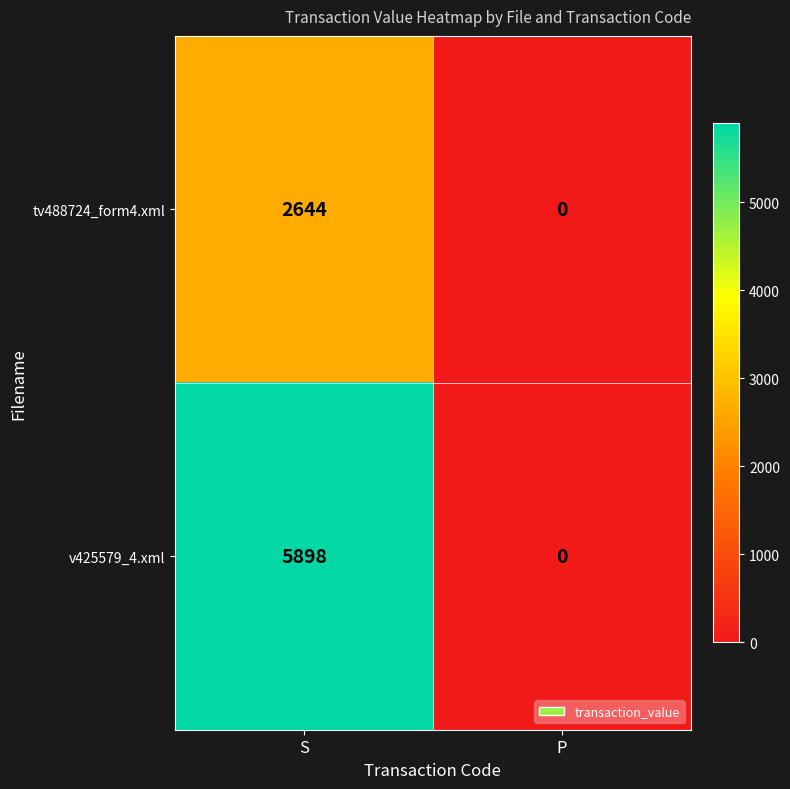

What is the difference between the maximum and minimum values in the v425579_4.xml series?

5898